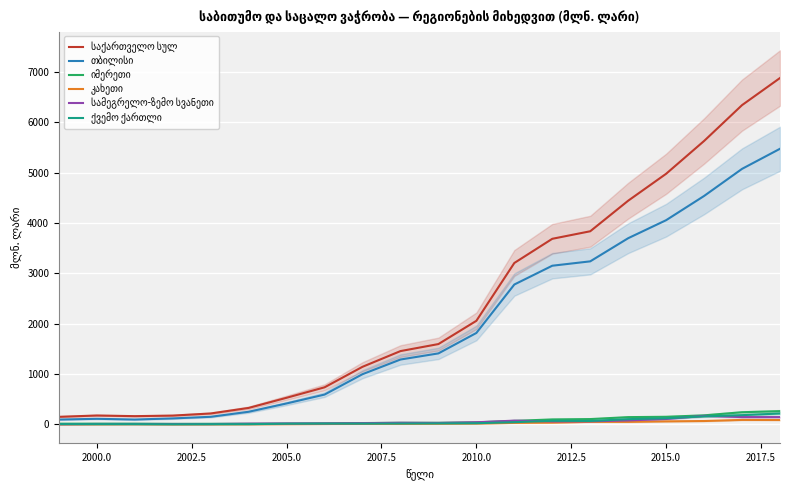

What is the difference between the კახეთი values at 2012.5 and 2010.0?

2.8